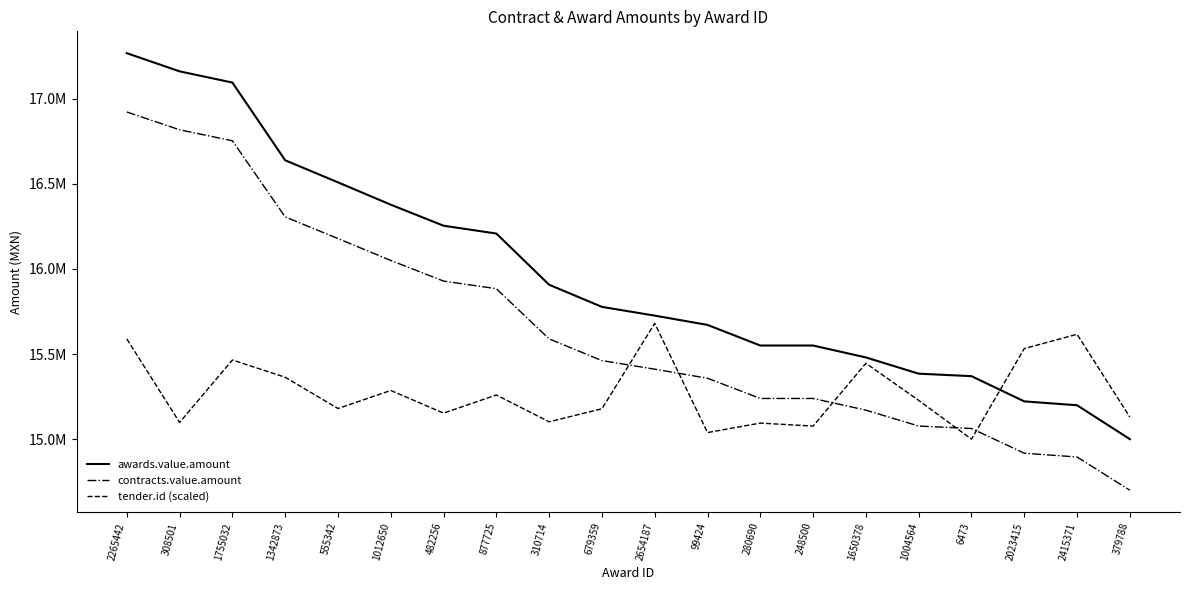

Does the chart have visible grid lines?

No